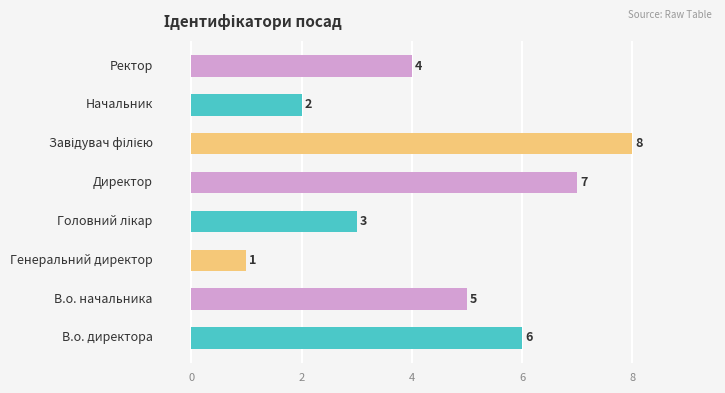

What is the maximum value shown in the chart?

8